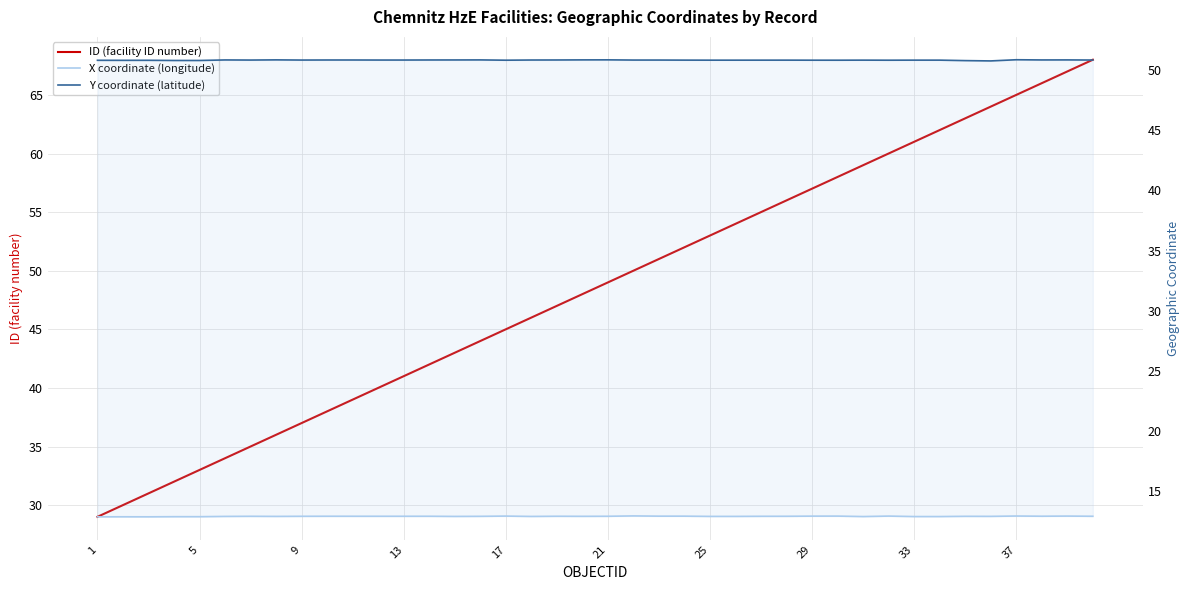

How many values in the ID (facility ID number) series are below 49?

20